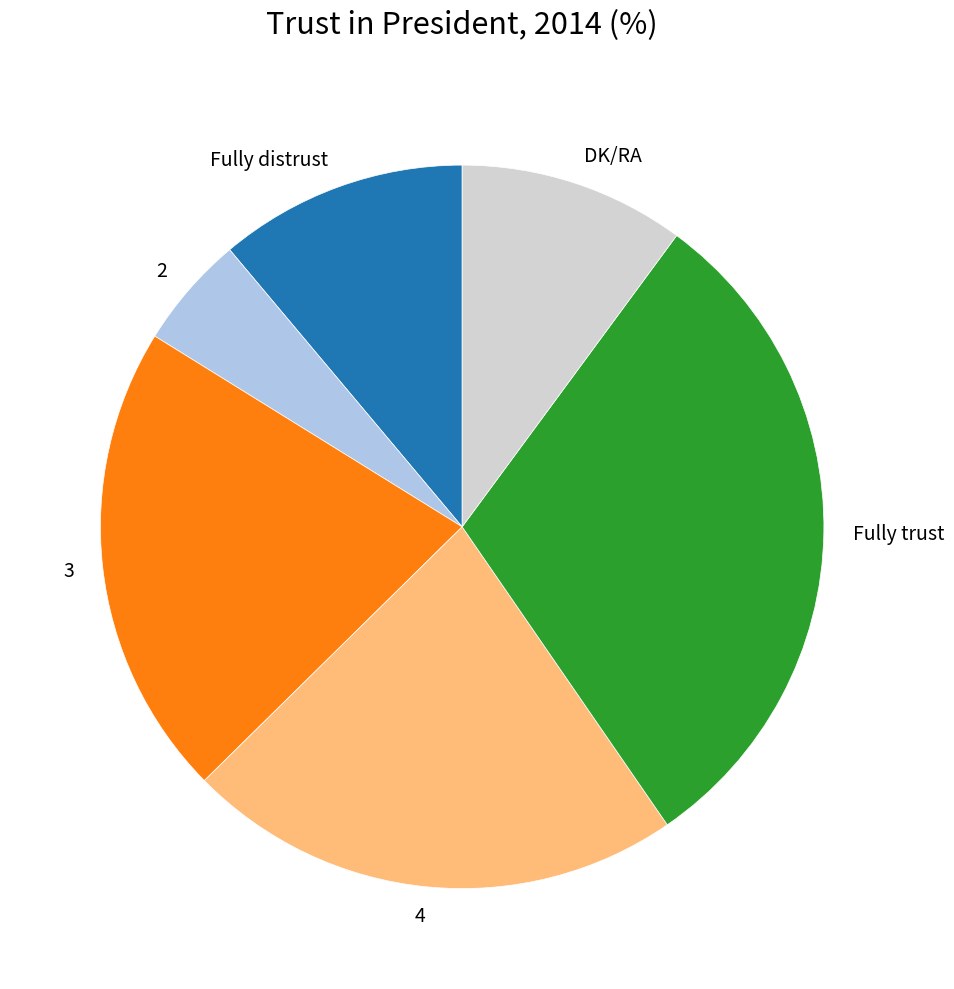

Which category has the biggest portion of the pie?

Fully trust